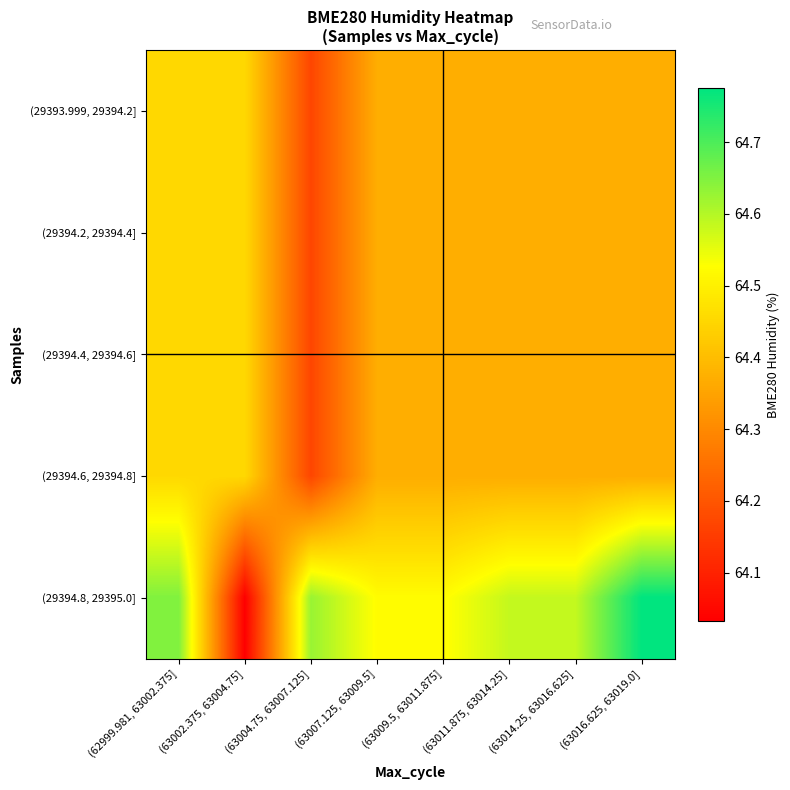

What is the minimum value shown in the chart?

64.0